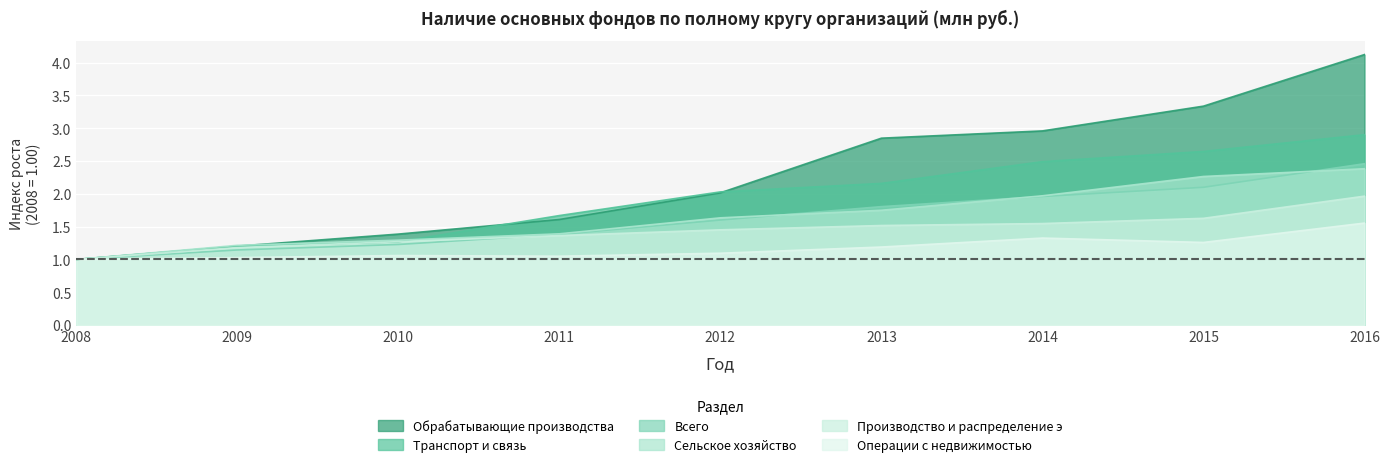

Rank the series by their maximum value, from highest to lowest.

Обрабатывающие производства, Транспорт и связь, Всего, Сельское хозяйство, Производство и распределение э, Операции с недвижимостью